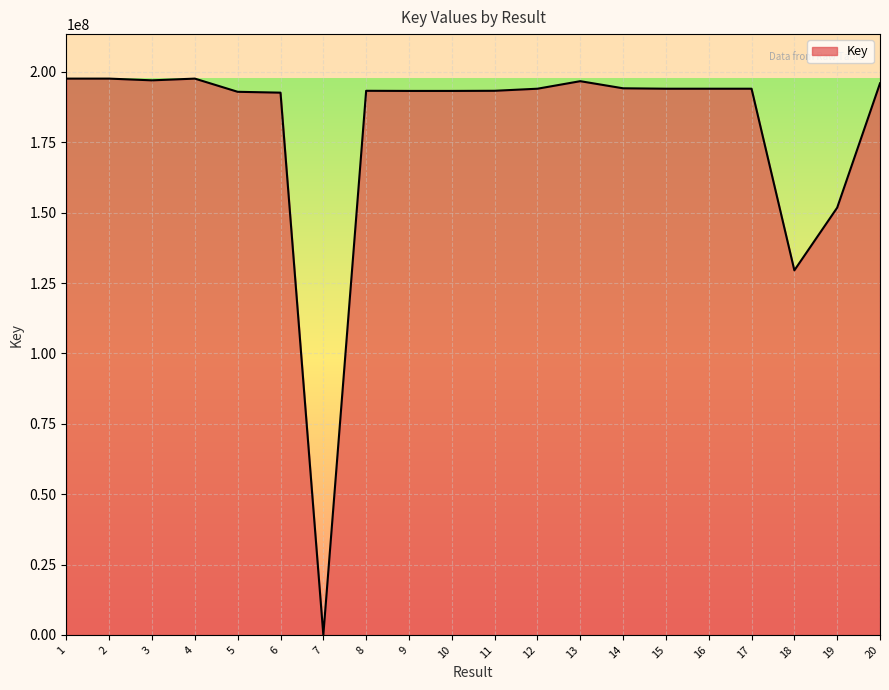

Approximately how many times larger is the value at 13 compared to 9?

1.0